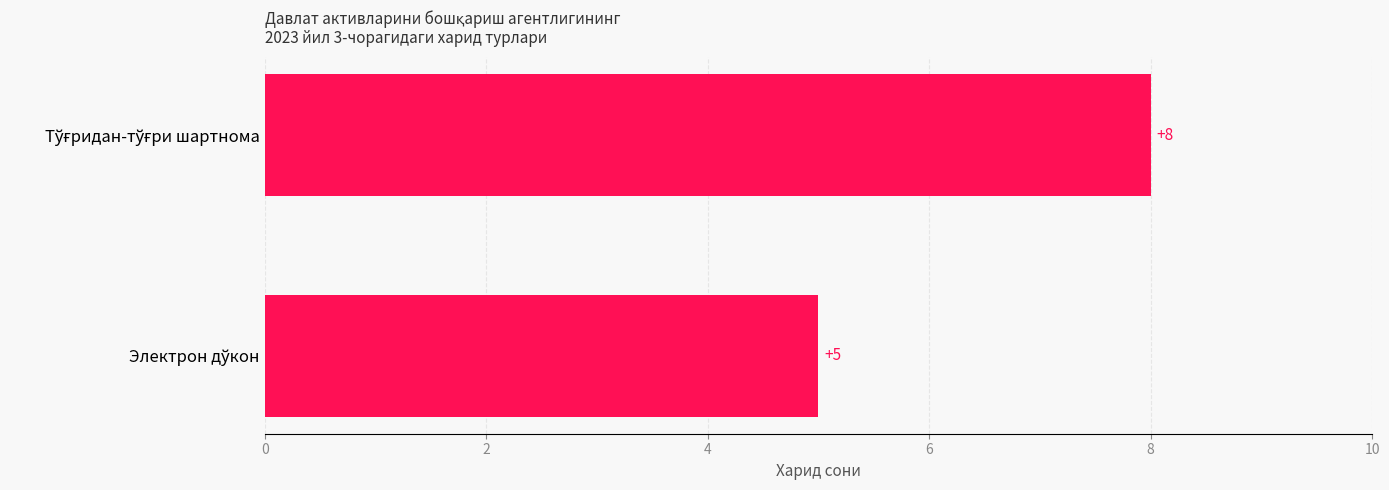

Reading top to bottom, extract all data points from this chart.

8	5